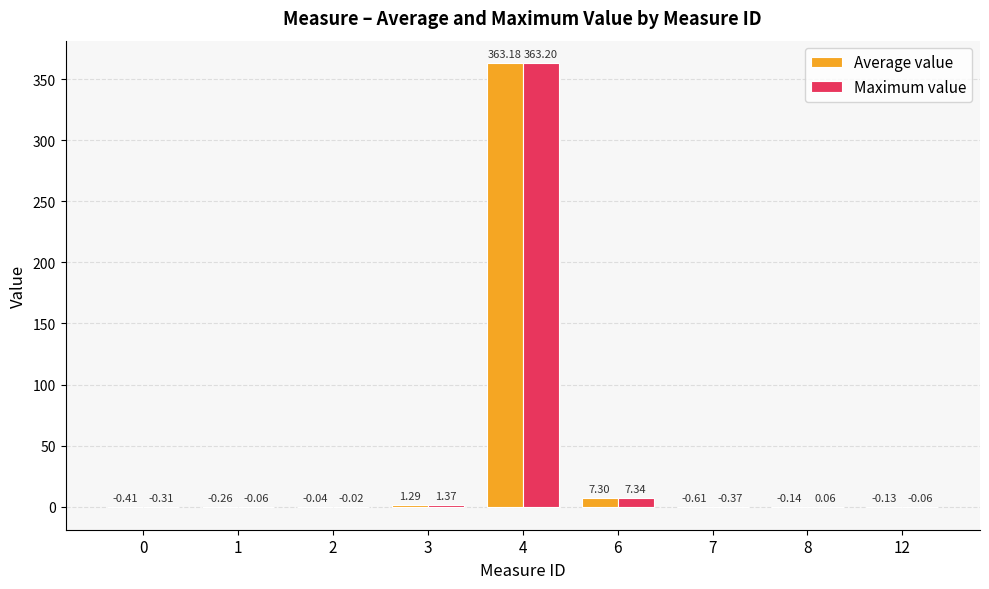

Between 2 and 7, which series saw the biggest shift?

Average value